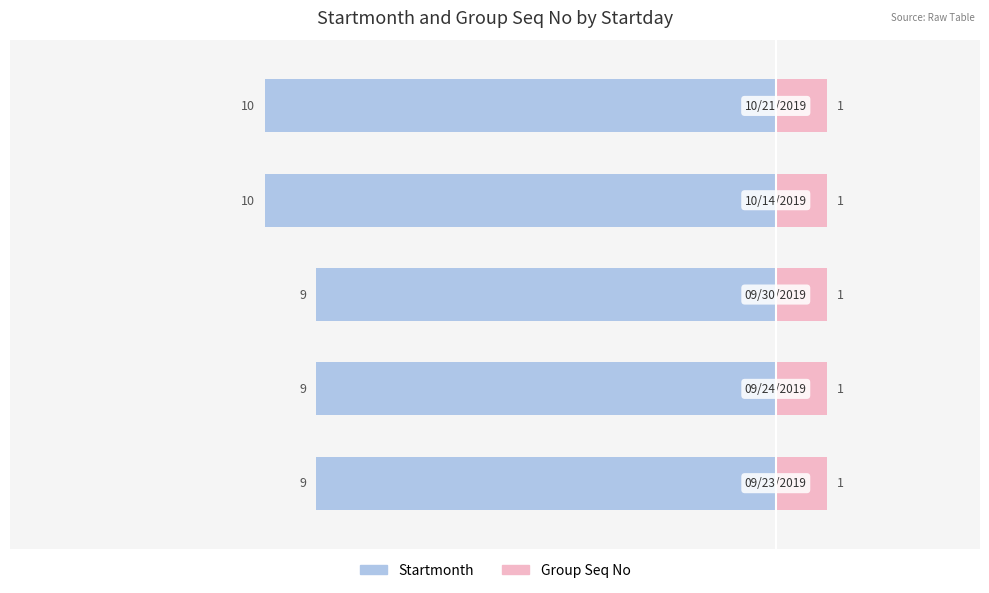

At −15.0, list the series in order from largest to smallest.

Group Seq No, Startmonth